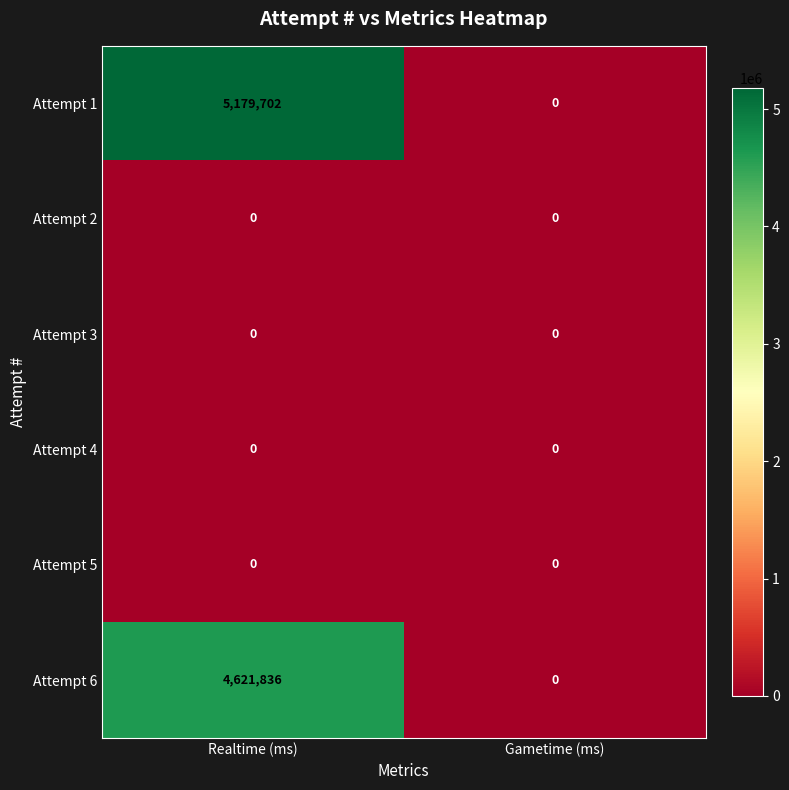

The value of Attempt 1 at Gametime (ms) is 0. True or false?

True